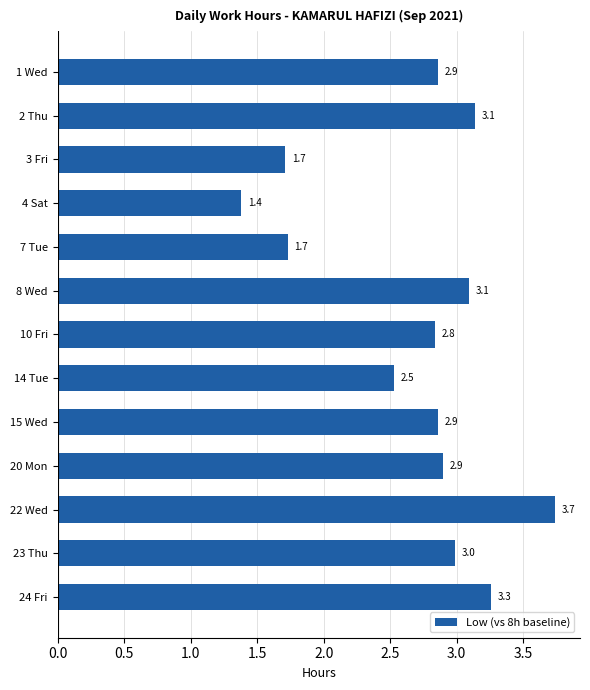

What is the difference between the values at 14 Tue and 10 Fri?

0.3